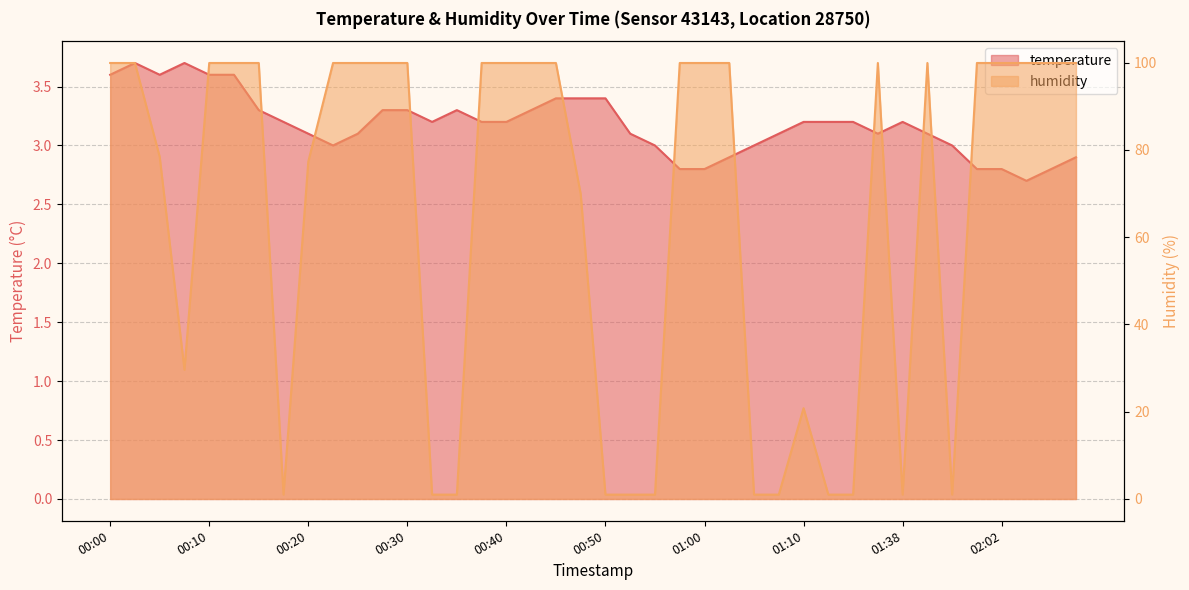

Between 00:05 and 01:12, which is larger?

00:05